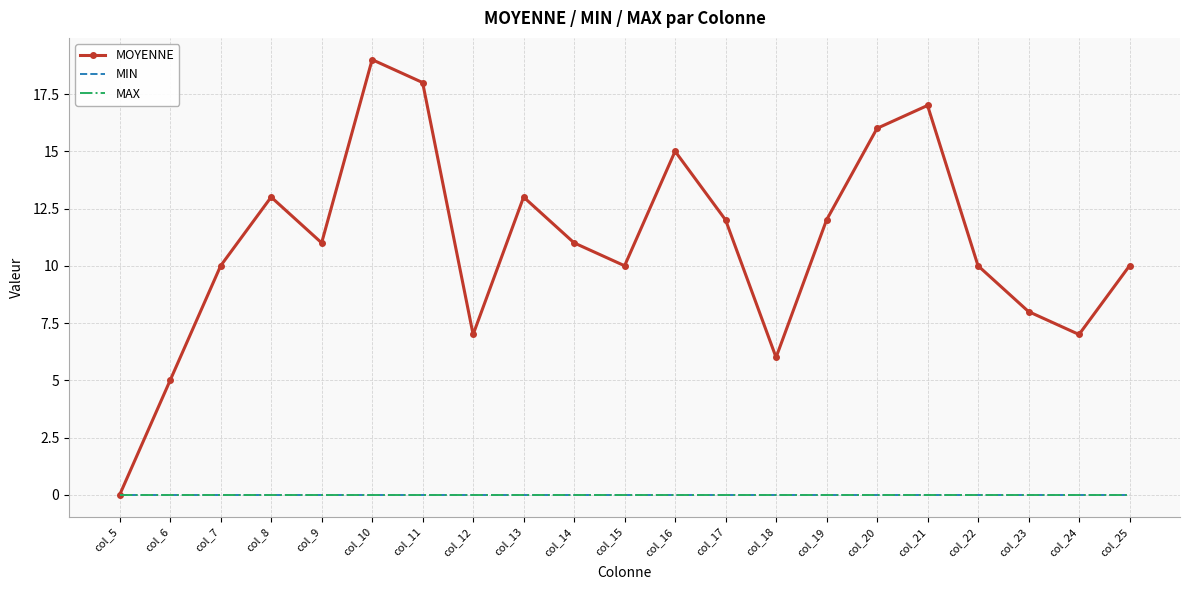

How many interior local valleys does the MOYENNE series have?

5